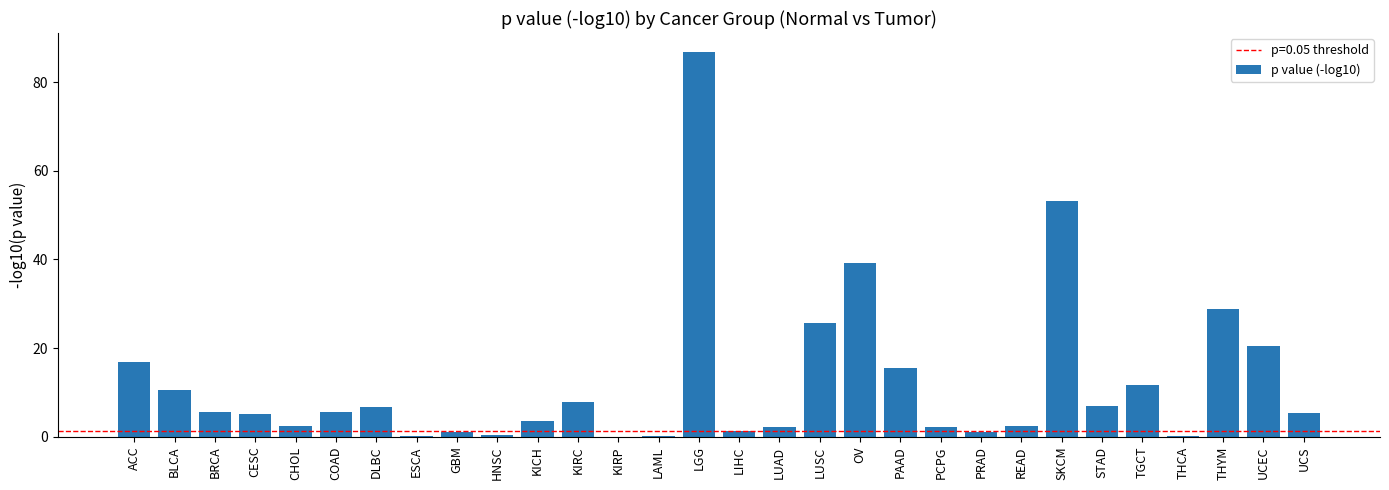

What is the sum of all values?

368.5